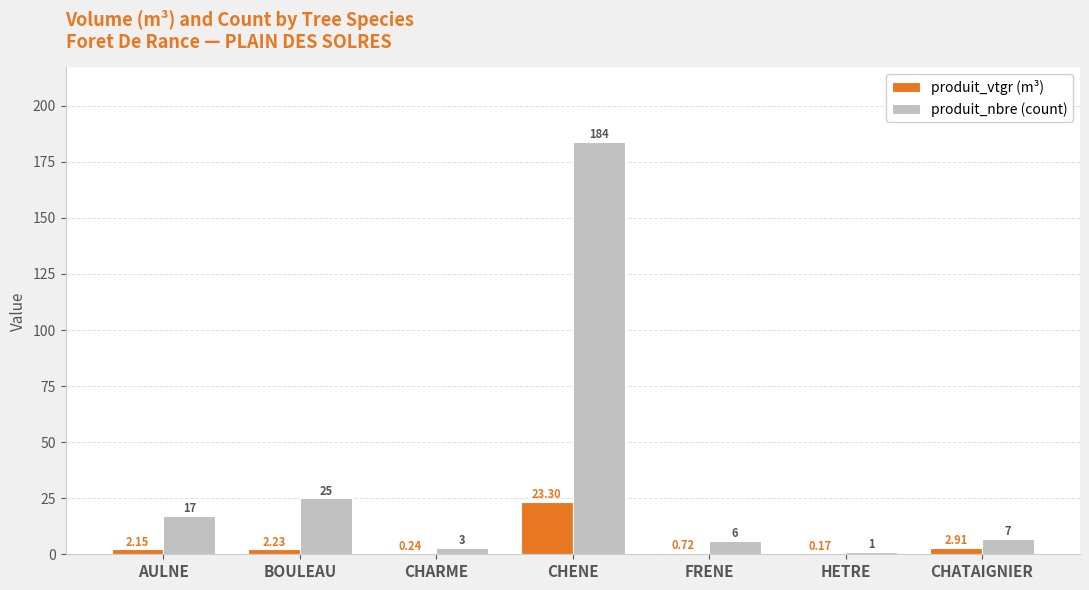

How many data points does each series have?

7